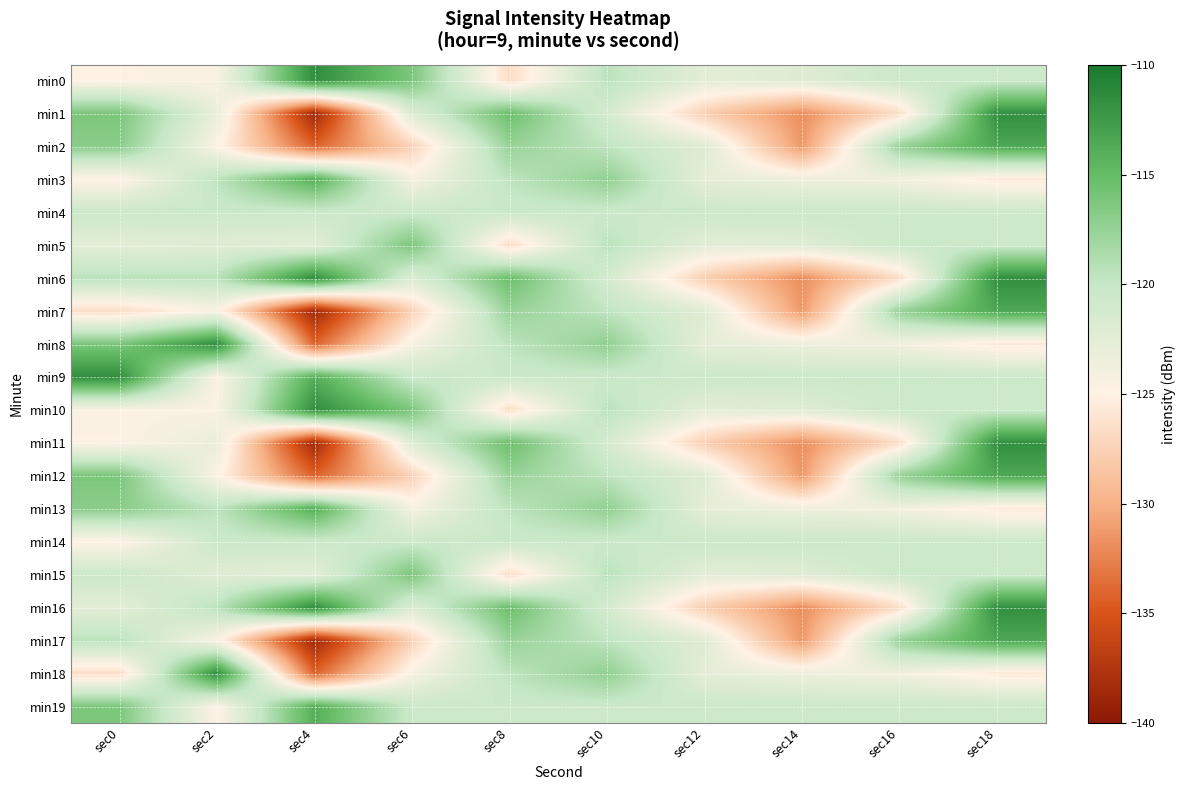

Reading left to right, list all the values displayed in this chart.

min0: sec0=-124.8	sec2=-124.6	sec4=-111.6	sec6=-116.2	sec8=-126.7	sec10=-119.4	sec12=-122.6	sec14=-122.3	sec16=-120.4	sec18=-120.5
min1: sec0=-116.2	sec2=-123.1	sec4=-138.6	sec6=-121.9	sec8=-115.3	sec10=-121.3	sec12=-127.7	sec14=-131.9	sec16=-126.6	sec18=-111.7
min2: sec0=-116.9	sec2=-124.7	sec4=-134.1	sec6=-127.5	sec8=-117.6	sec10=-119.7	sec12=-122.2	sec14=-131.4	sec16=-117.6	sec18=-113.5
min3: sec0=-125.0	sec2=-119.6	sec4=-114.0	sec6=-124.2	sec8=-119.6	sec10=-117.3	sec12=-122.8	sec14=-123.5	sec16=-123.8	sec18=-125.7
min4: sec0=-120.4	sec2=-120.5	sec4=-120.4	sec6=-120.4	sec8=-120.4	sec10=-120.4	sec12=-120.4	sec14=-120.4	sec16=-120.4	sec18=-120.4
min5: sec0=-122.6	sec2=-122.3	sec4=-122.6	sec6=-116.2	sec8=-126.7	sec10=-119.4	sec12=-122.6	sec14=-122.3	sec16=-120.4	sec18=-120.5
min6: sec0=-119.4	sec2=-119.4	sec4=-111.6	sec6=-121.9	sec8=-115.3	sec10=-121.3	sec12=-127.7	sec14=-131.9	sec16=-126.6	sec18=-111.7
min7: sec0=-126.7	sec2=-124.6	sec4=-138.6	sec6=-127.5	sec8=-117.6	sec10=-119.7	sec12=-122.2	sec14=-131.4	sec16=-117.6	sec18=-113.5
min8: sec0=-116.2	sec2=-111.6	sec4=-134.1	sec6=-124.2	sec8=-119.6	sec10=-117.3	sec12=-122.8	sec14=-123.5	sec16=-123.8	sec18=-125.7
min9: sec0=-111.6	sec2=-124.8	sec4=-114.0	sec6=-120.4	sec8=-120.4	sec10=-120.4	sec12=-120.4	sec14=-120.4	sec16=-120.4	sec18=-120.4
min10: sec0=-124.6	sec2=-124.6	sec4=-111.6	sec6=-116.2	sec8=-126.7	sec10=-119.4	sec12=-122.6	sec14=-122.3	sec16=-120.4	sec18=-120.5
min11: sec0=-124.8	sec2=-123.1	sec4=-138.6	sec6=-121.9	sec8=-115.3	sec10=-121.3	sec12=-127.7	sec14=-131.9	sec16=-126.6	sec18=-111.7
min12: sec0=-116.2	sec2=-124.7	sec4=-134.1	sec6=-127.5	sec8=-117.6	sec10=-119.7	sec12=-122.2	sec14=-131.4	sec16=-117.6	sec18=-113.5
min13: sec0=-116.9	sec2=-119.6	sec4=-114.0	sec6=-124.2	sec8=-119.6	sec10=-117.3	sec12=-122.8	sec14=-123.5	sec16=-123.8	sec18=-125.7
min14: sec0=-125.0	sec2=-120.5	sec4=-120.4	sec6=-120.4	sec8=-120.4	sec10=-120.4	sec12=-120.4	sec14=-120.4	sec16=-120.4	sec18=-120.4
min15: sec0=-120.4	sec2=-122.3	sec4=-122.6	sec6=-116.2	sec8=-126.7	sec10=-119.4	sec12=-122.6	sec14=-122.3	sec16=-120.4	sec18=-120.5
min16: sec0=-122.6	sec2=-119.4	sec4=-111.6	sec6=-121.9	sec8=-115.3	sec10=-121.3	sec12=-127.7	sec14=-131.9	sec16=-126.6	sec18=-111.7
min17: sec0=-119.4	sec2=-124.6	sec4=-138.6	sec6=-127.5	sec8=-117.6	sec10=-119.7	sec12=-122.2	sec14=-131.4	sec16=-117.6	sec18=-113.5
min18: sec0=-126.7	sec2=-111.6	sec4=-134.1	sec6=-124.2	sec8=-119.6	sec10=-117.3	sec12=-122.8	sec14=-123.5	sec16=-123.8	sec18=-125.7
min19: sec0=-116.2	sec2=-124.8	sec4=-114.0	sec6=-120.4	sec8=-120.4	sec10=-120.4	sec12=-120.4	sec14=-120.4	sec16=-120.4	sec18=-120.4